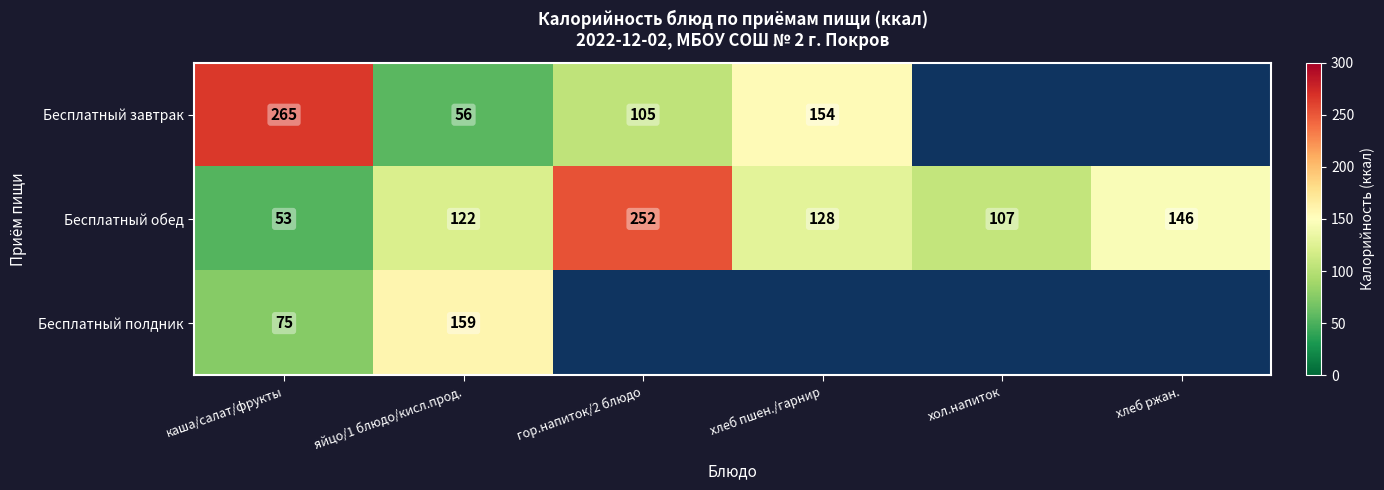

What is the spread (max minus min) of values at яйцо/1 блюдо/кисл.прод.?

103